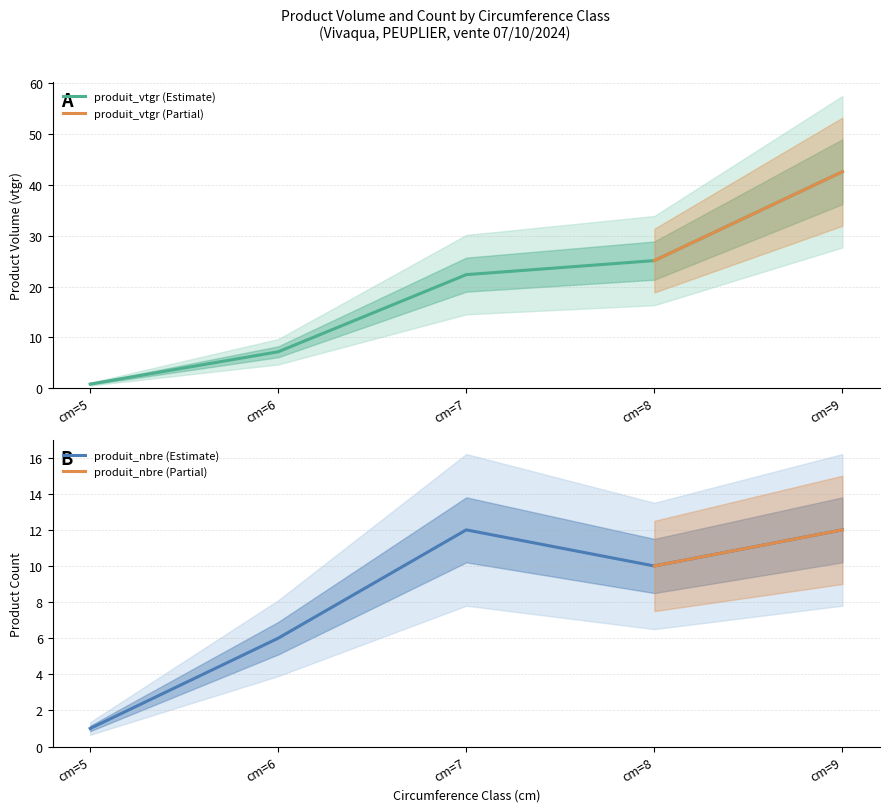

Where do produit_vtgr and produit_nbre first cross each other?

cm=5 and cm=6